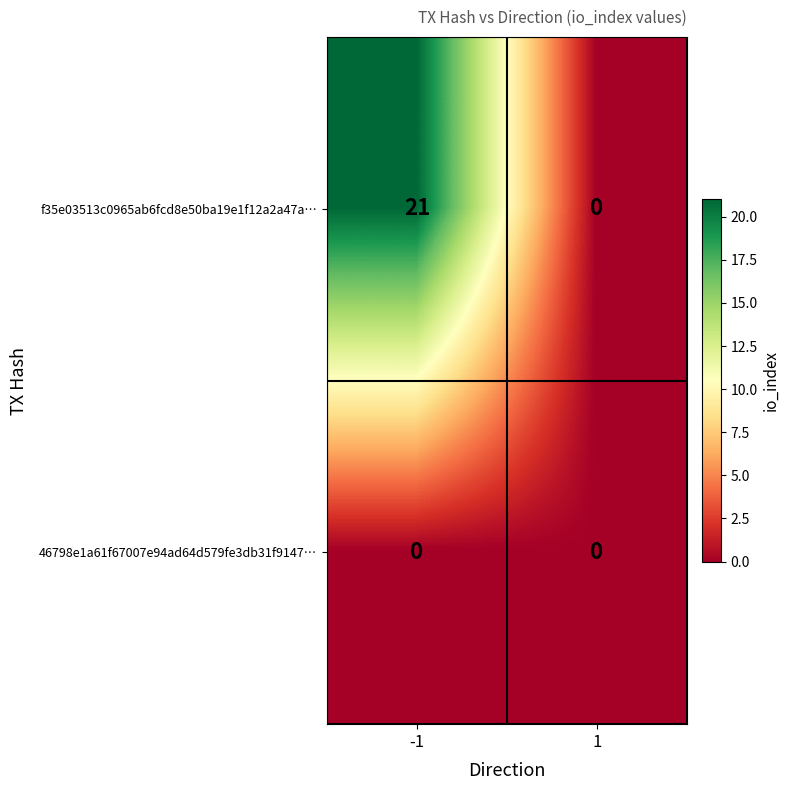

Which series has the largest total across all categories?

f35e03513c0965ab6fcd8e50ba19e1f12a2a47a…